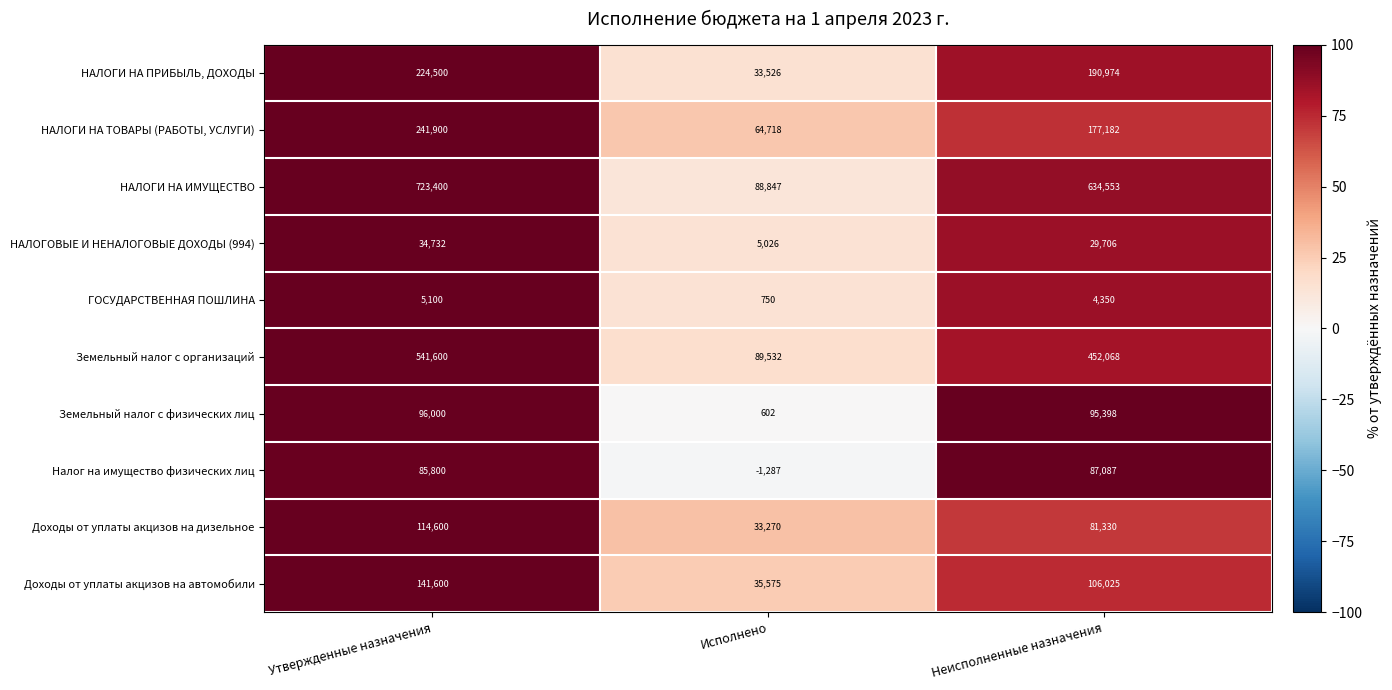

The value of Земельный налог с организаций at Исполнено is 49740. True or false?

False